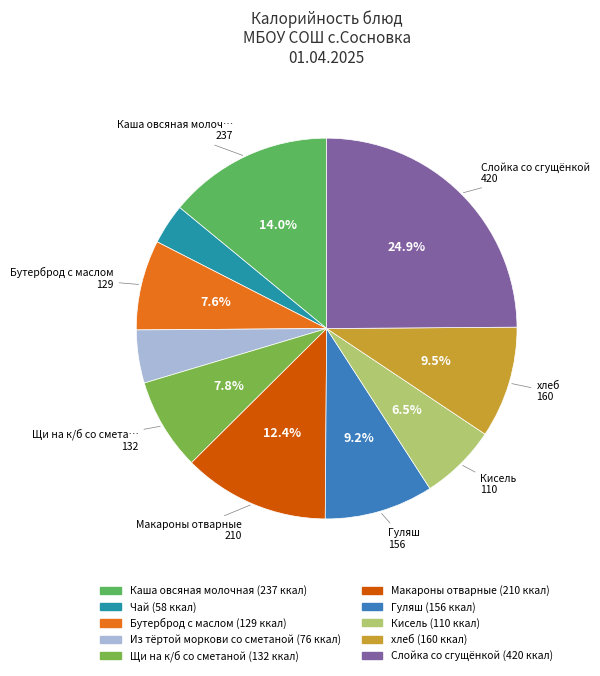

How many segments does this pie chart have?

10